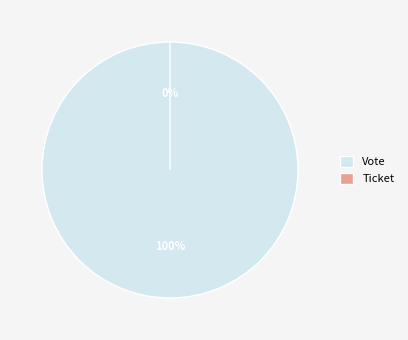

Count the number of slices in the pie.

2